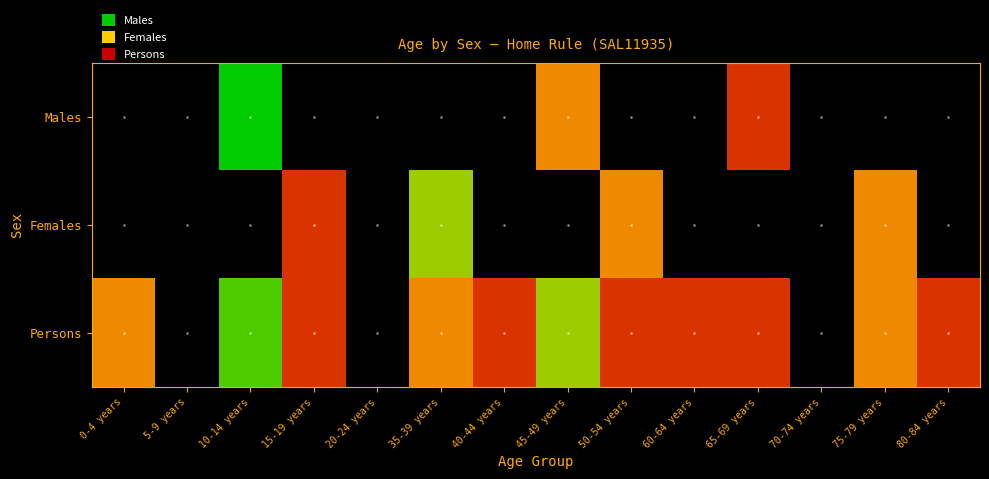

Which series has the largest total across all categories?

Persons